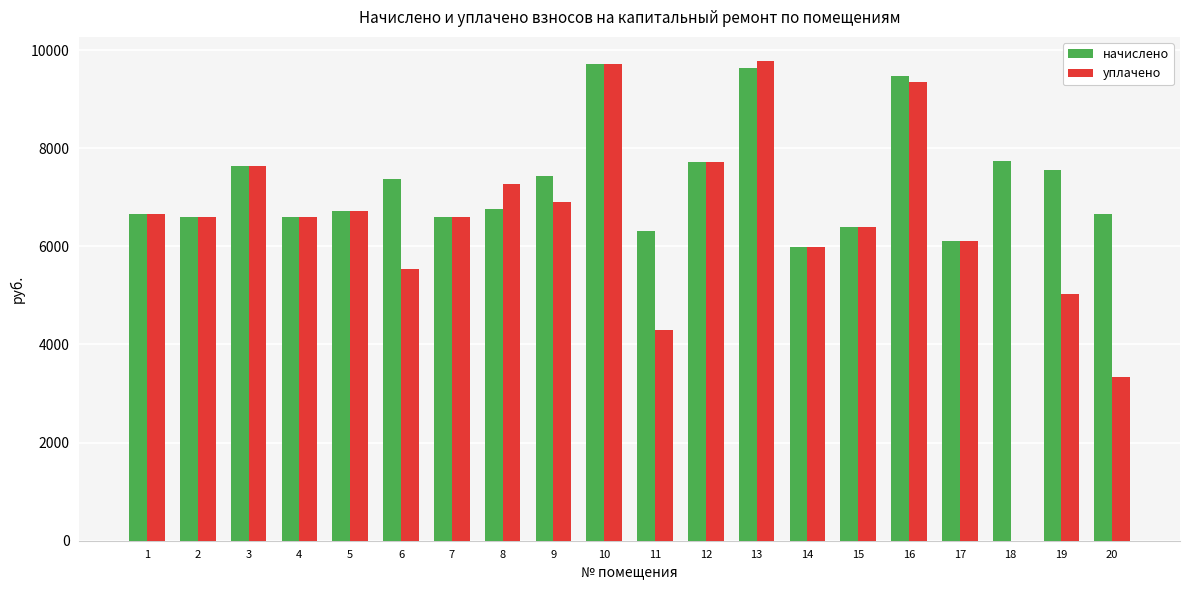

The value of начислено at 10 is 16016.0. True or false?

False